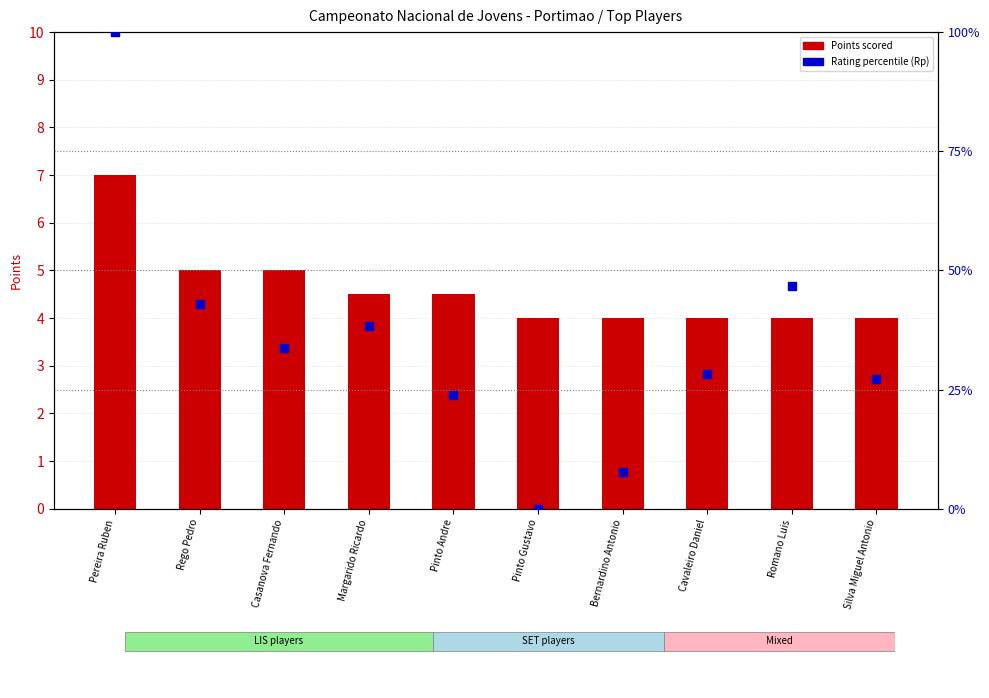

Is the value of Rating percentile (Rp) at Bernardino Antonio greater than the value of Points (Pts) at Romano Luis?

Yes